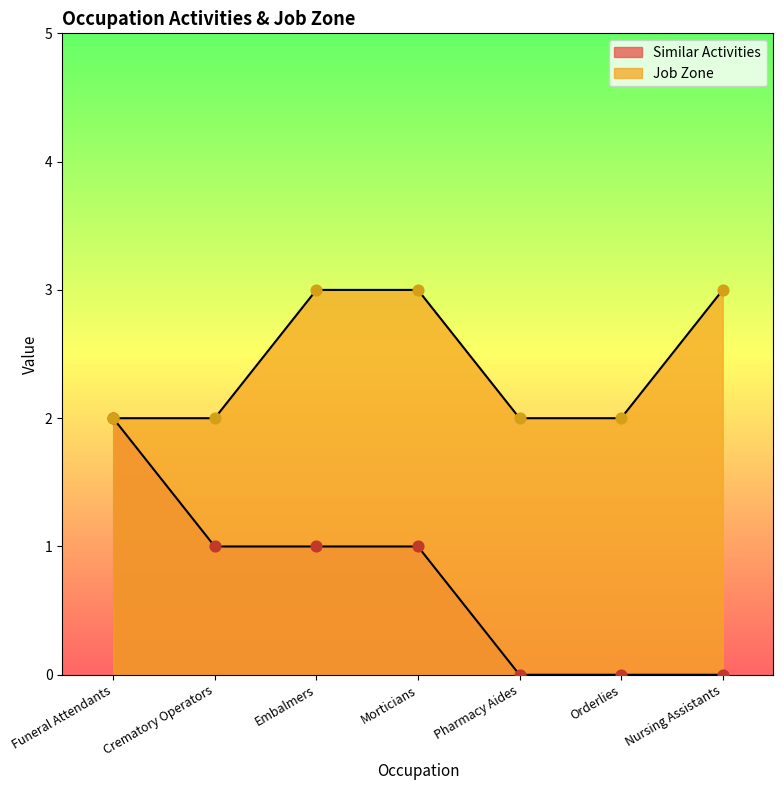

What is the total value across all series at Nursing Assistants?

3